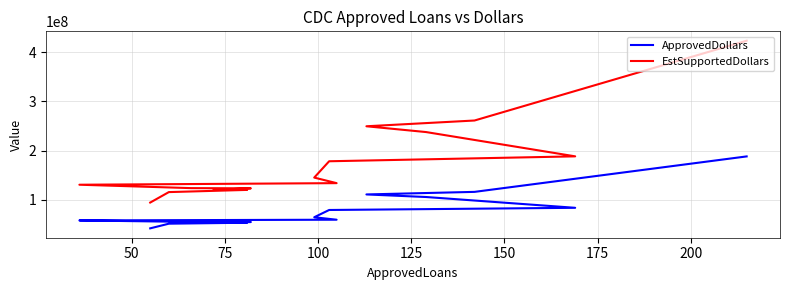

How many data points in EstSupportedDollars are above 133848000?

7